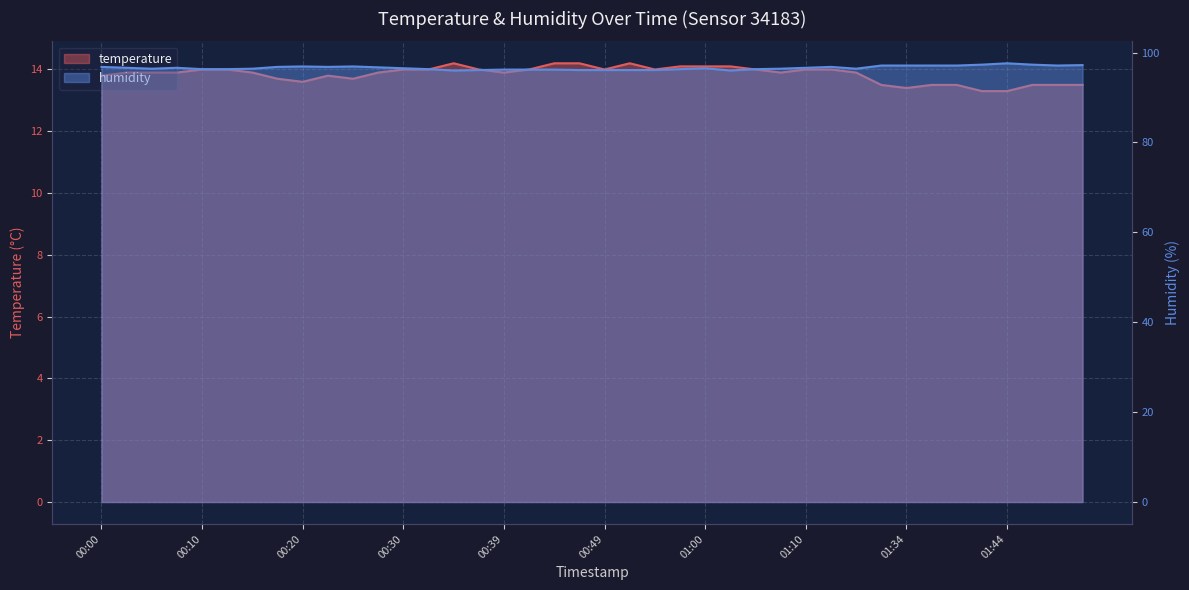

How many lines are shown in the chart?

2